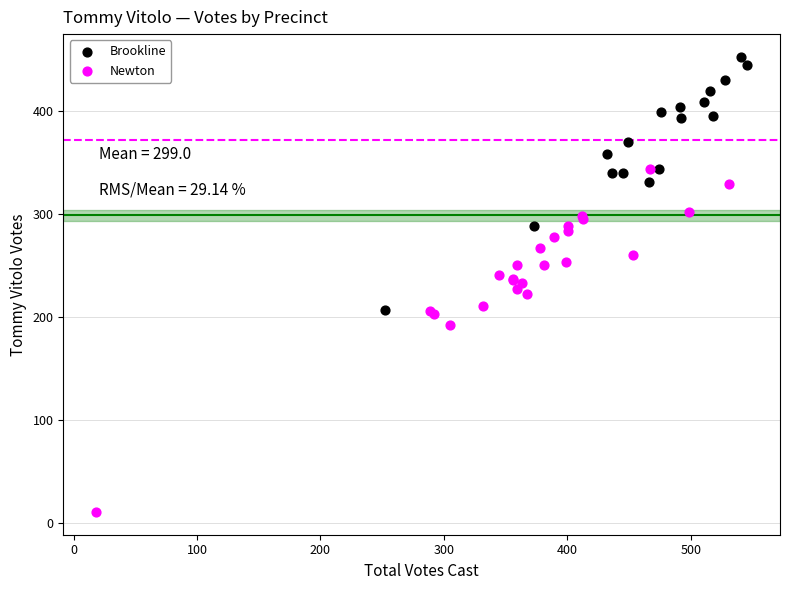

Which series contains the lowest Y value?

Newton